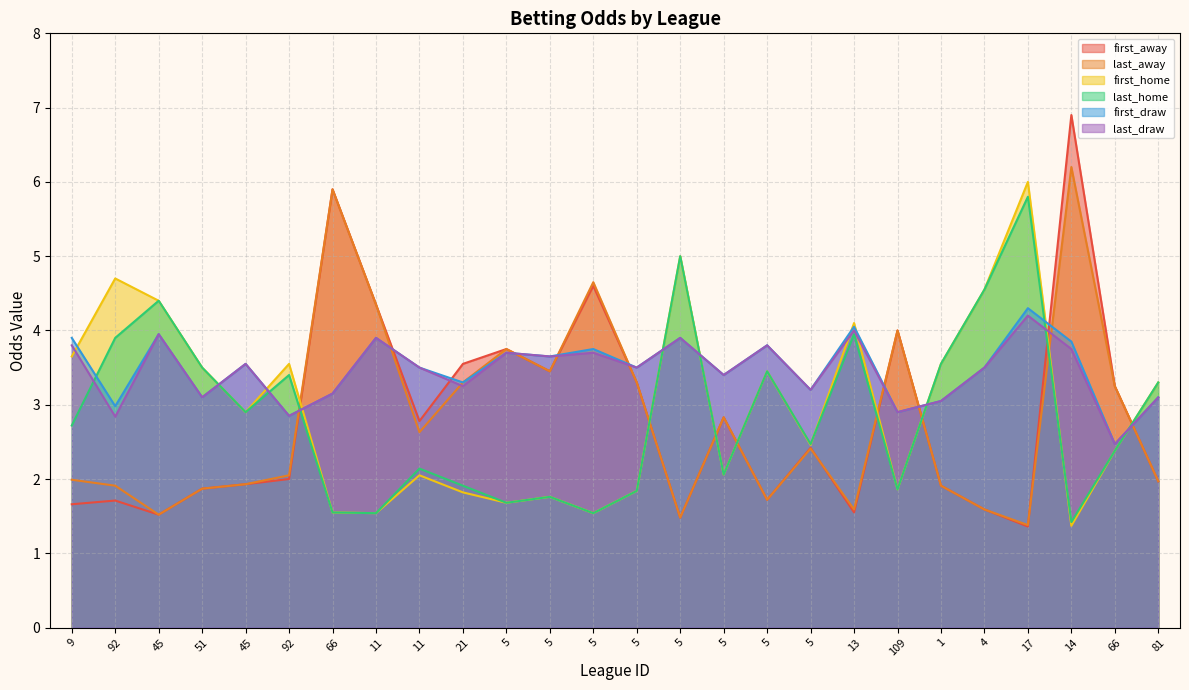

Reading left to right, extract all data points from this chart.

first_away: 1.7	1.7	1.5	1.9	1.9	2.0	5.9	4.3	2.8	3.5	3.8	3.5	4.6	3.3	1.5	2.8	1.7	2.4	1.6	4.0	1.9	1.6	1.4	6.9	3.2	2.0
last_away: 2.0	1.9	1.5	1.9	1.9	2.0	5.9	4.3	2.6	3.3	3.8	3.5	4.7	3.3	1.5	2.8	1.7	2.4	1.6	4.0	1.9	1.6	1.4	6.2	3.2	2.0
first_home: 3.6	4.7	4.4	3.5	2.9	3.5	1.6	1.5	2.0	1.8	1.7	1.8	1.5	1.8	5.0	2.1	3.5	2.5	4.1	1.9	3.5	4.5	6.0	1.4	2.4	3.3
last_home: 2.7	3.9	4.4	3.5	2.9	3.4	1.6	1.5	2.1	1.9	1.7	1.8	1.5	1.8	5.0	2.1	3.5	2.5	4.0	1.9	3.5	4.5	5.8	1.4	2.4	3.3
first_draw: 3.9	3.0	4.0	3.1	3.5	2.9	3.1	3.9	3.5	3.3	3.7	3.6	3.8	3.5	3.9	3.4	3.8	3.2	4.0	2.9	3.0	3.5	4.3	3.9	2.5	3.1
last_draw: 3.8	2.8	4.0	3.1	3.5	2.9	3.1	3.9	3.5	3.2	3.7	3.6	3.7	3.5	3.9	3.4	3.8	3.2	4.0	2.9	3.0	3.5	4.2	3.8	2.5	3.1